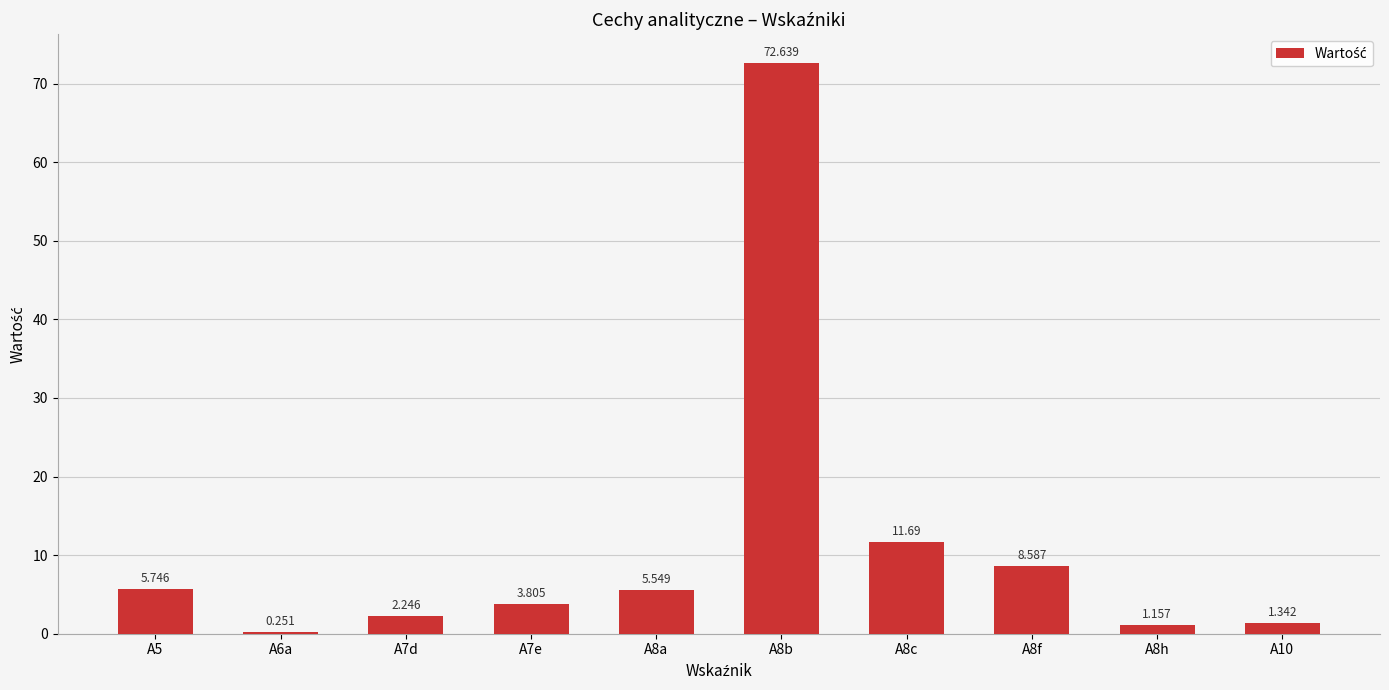

What is the average value?

11.3